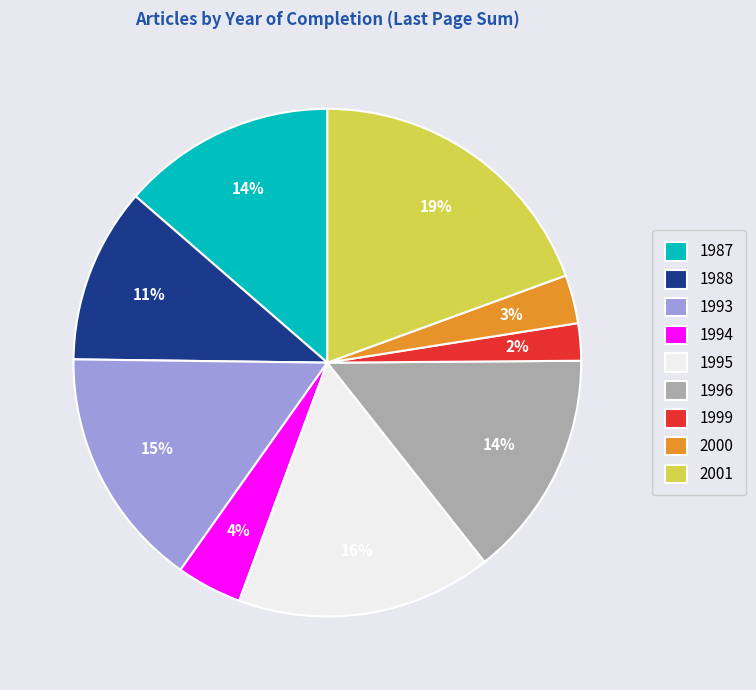

The 1999 slice represents 2% of the pie. True or false?

True